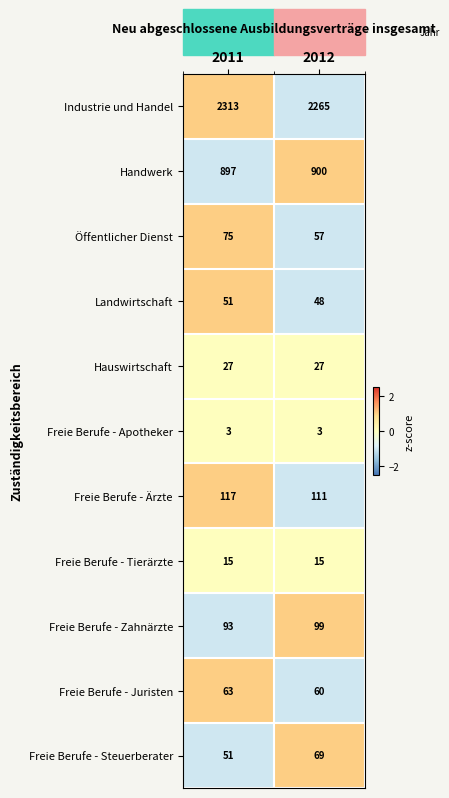

How many categories are shown in the chart?

2